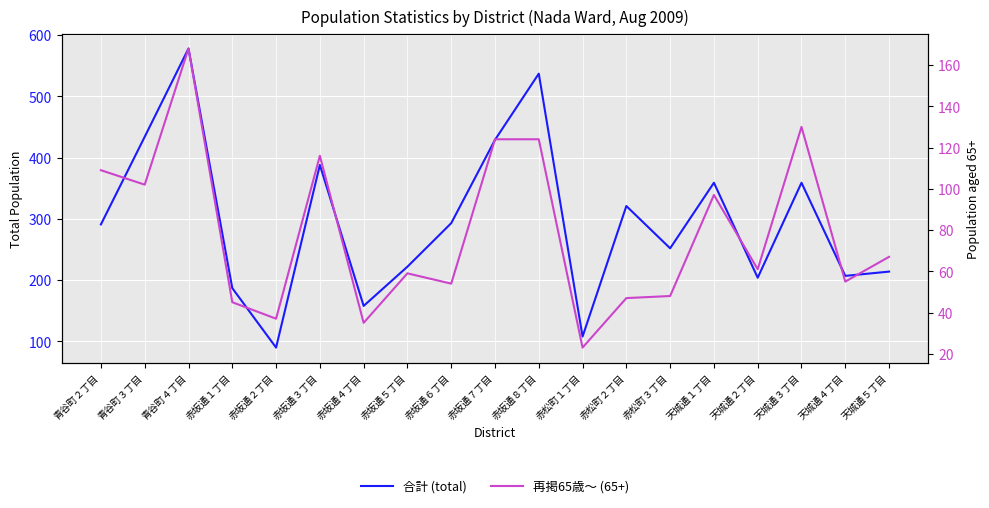

True or false: 合計 (total) and 再掲65歳～ (65+) intersect in this chart.

False